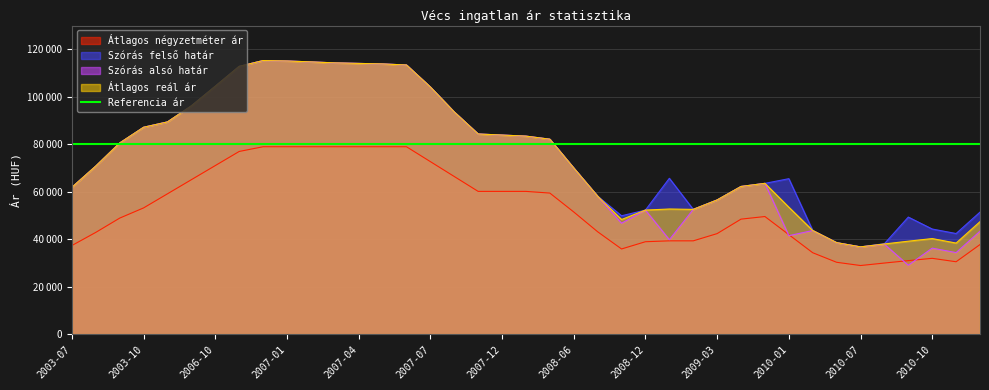

At which label does Szórás alsó határ reach its peak?

2006-12